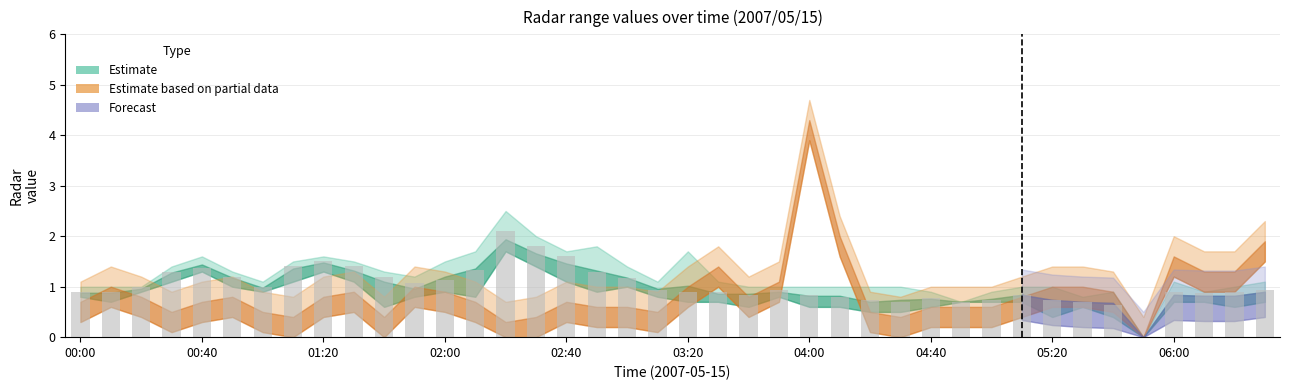

What is the maximum value shown in the chart?

2.1